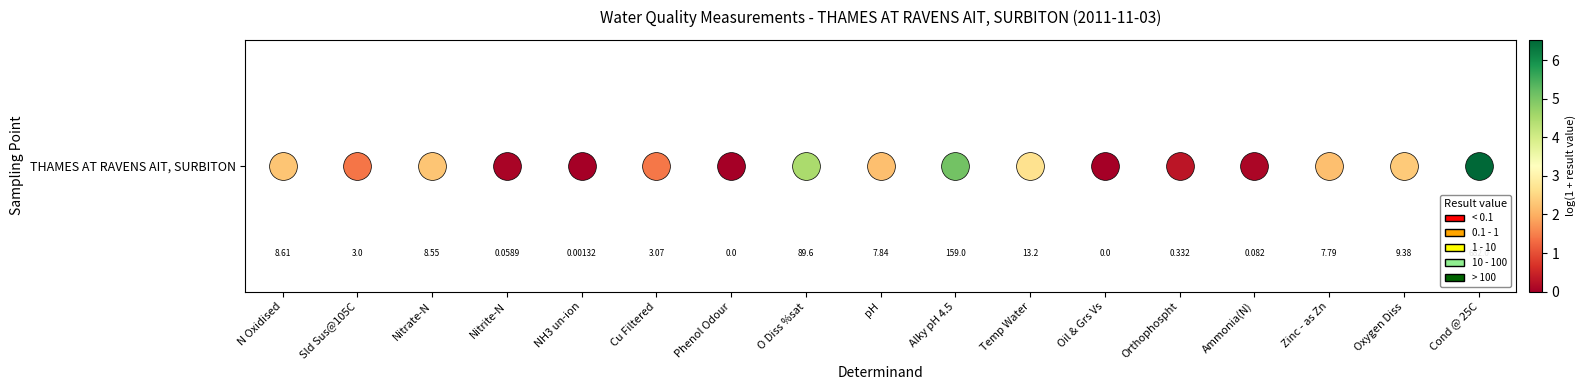

How many values are above zero?

15